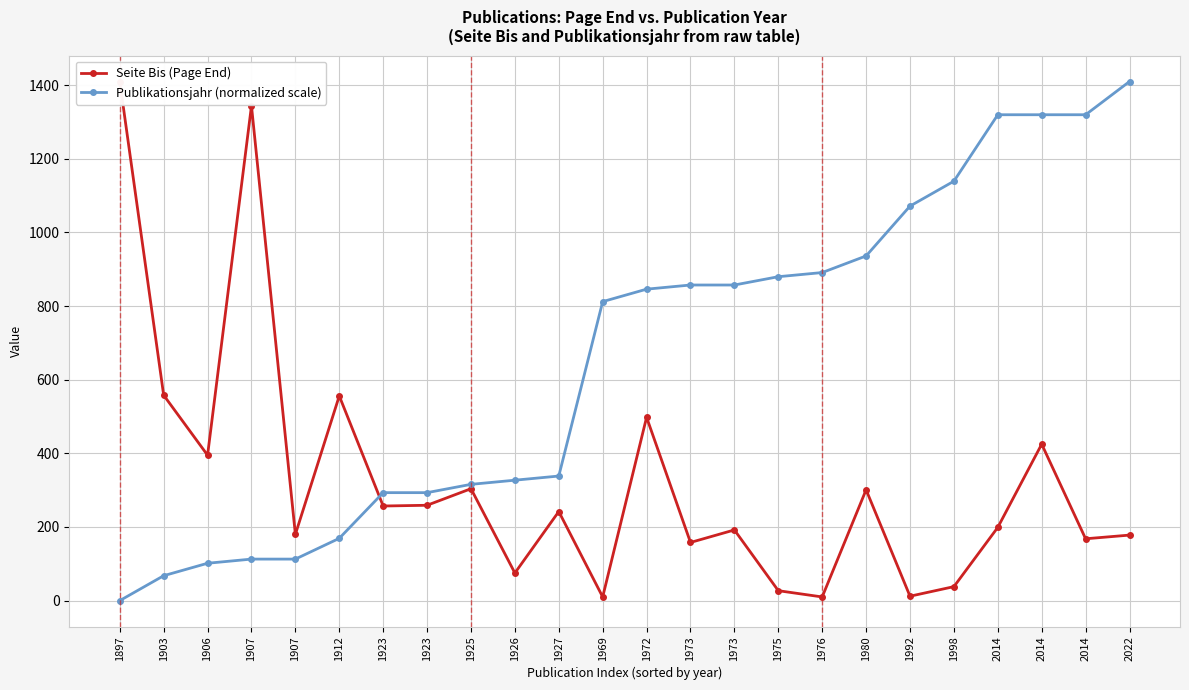

What is the difference between the maximum and minimum values in the Publikationsjahr (normalized scale) series?

1410.0